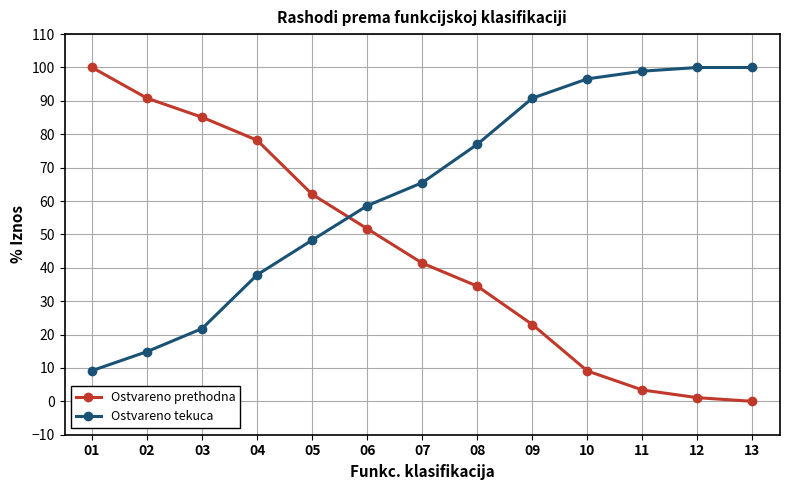

What is the value of the Ostvareno prethodna point at the 8th from the left?

34.5